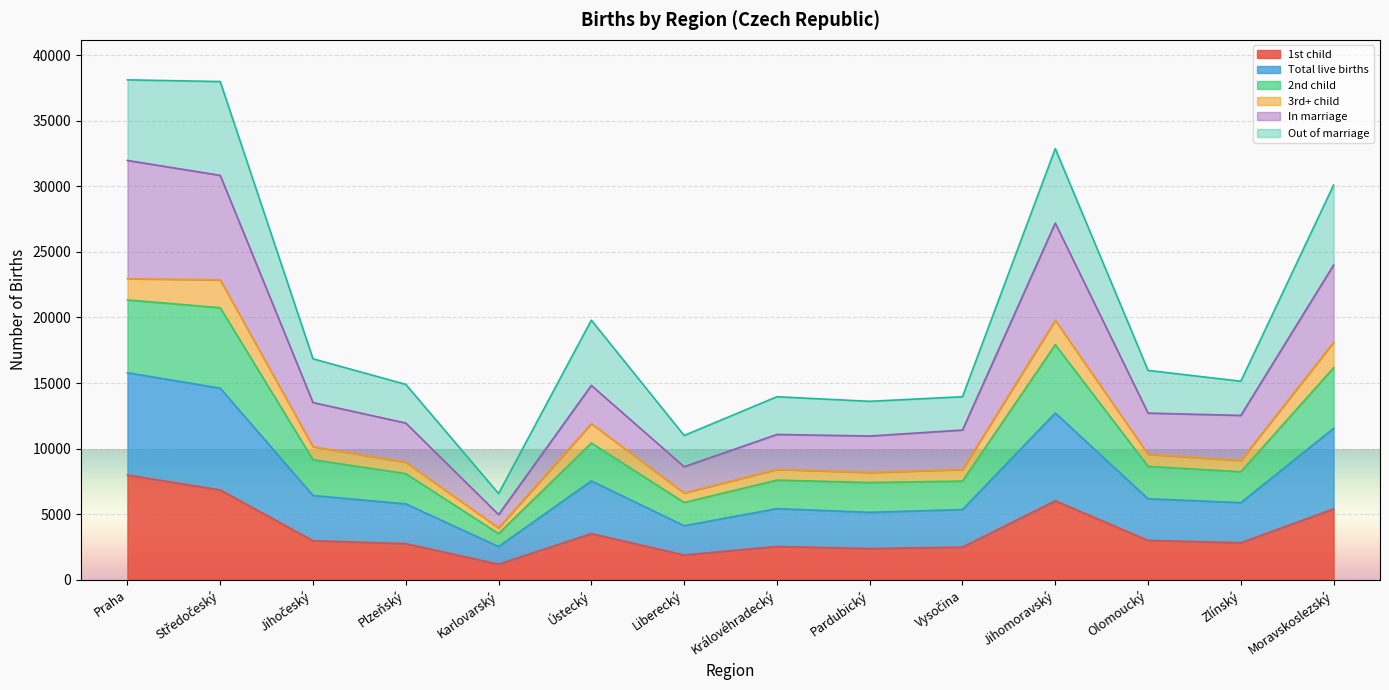

Which category has the highest value in the 1st child series?

Praha